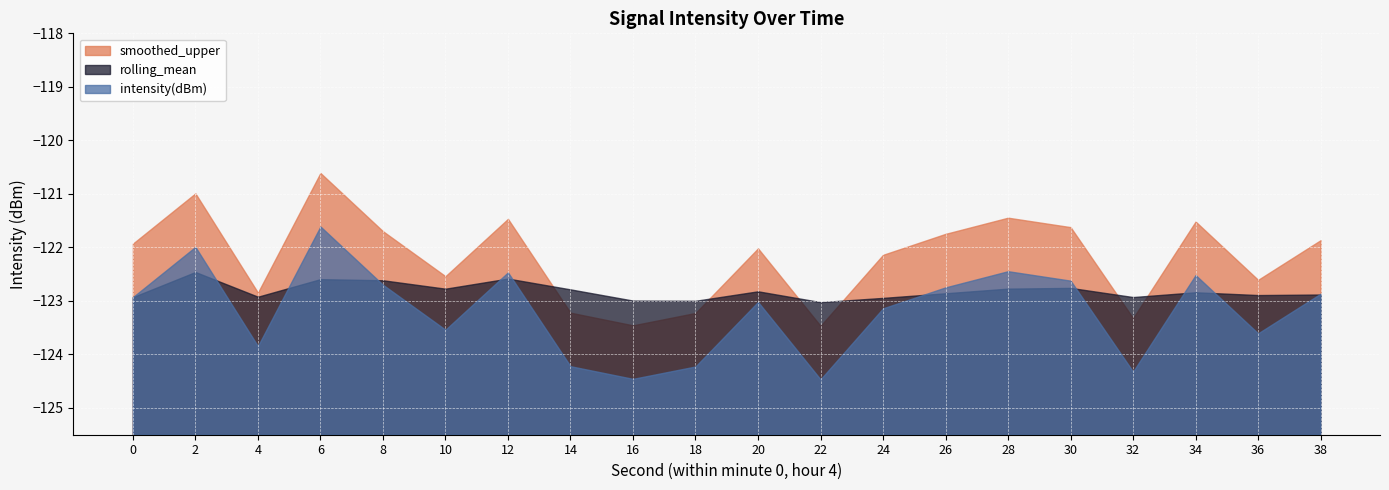

The value of rolling_mean at 34 is -122.8. True or false?

True